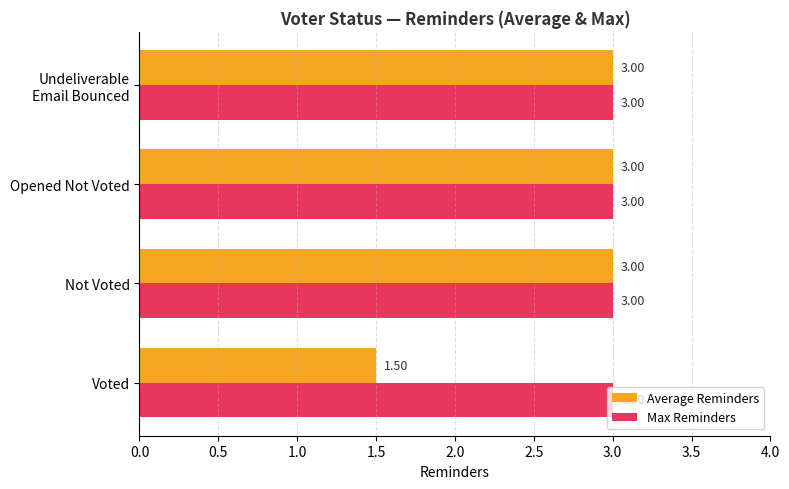

At how many categories does at least one series exceed 2?

4